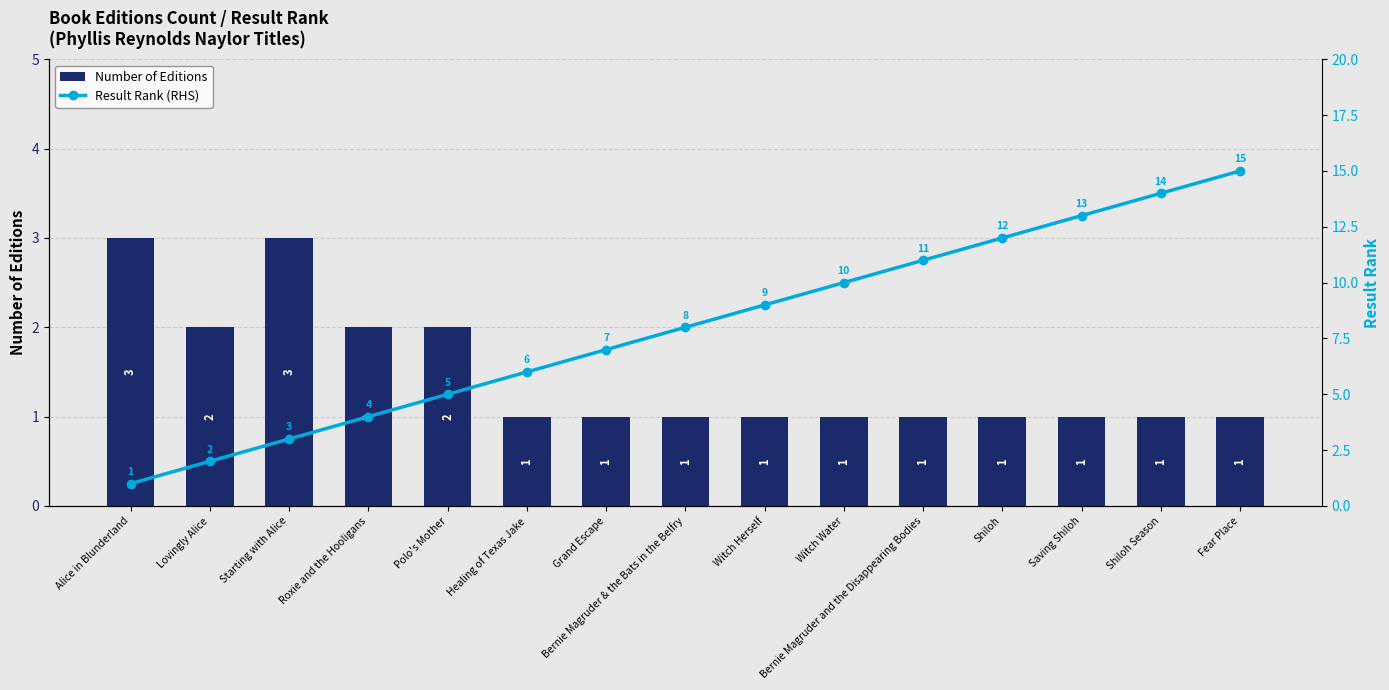

What is the maximum value shown in the chart?

15